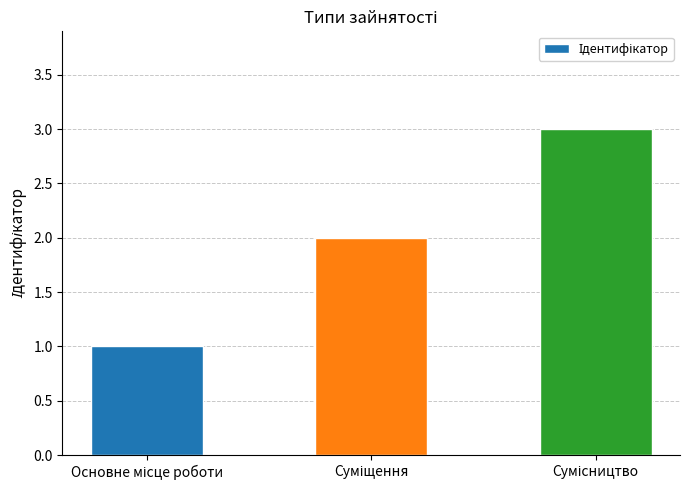

What is the greatest value displayed?

3